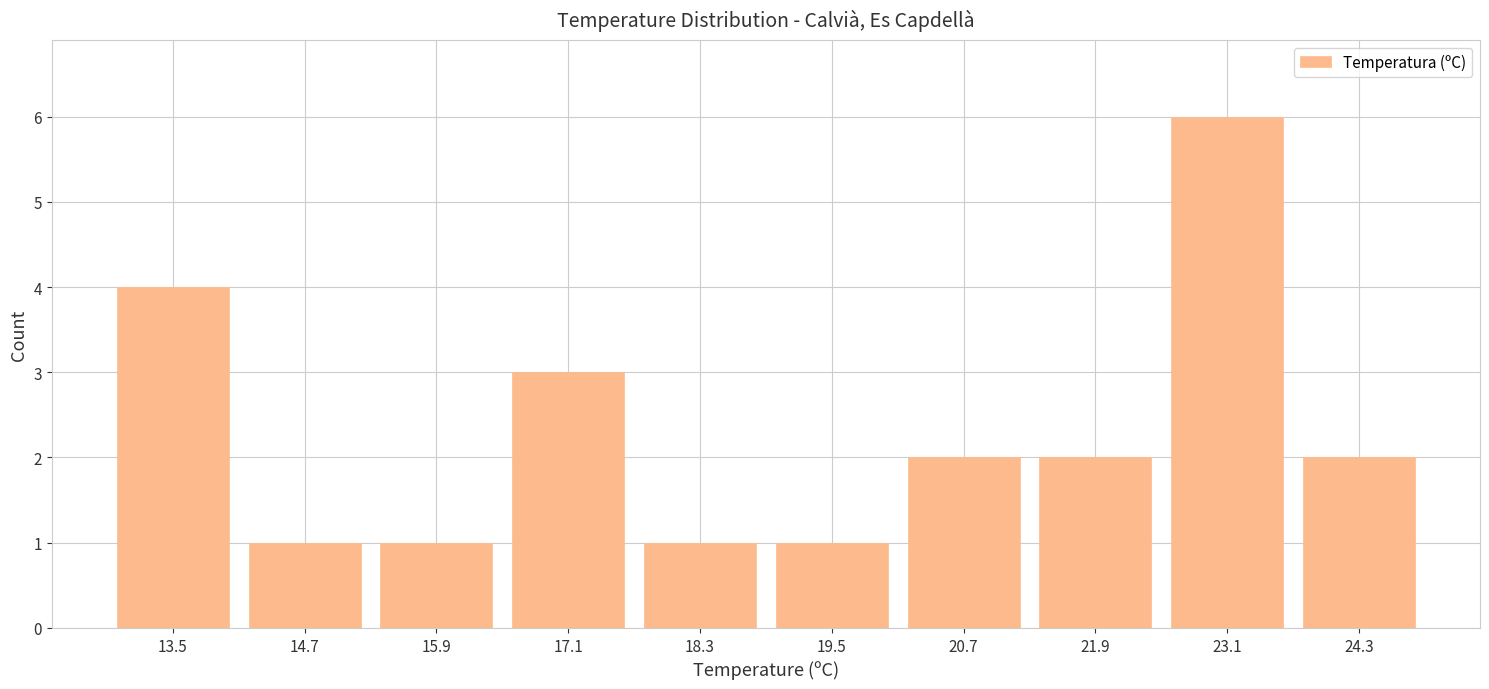

Which range on the x-axis has the tallest bar?

22.5 to 23.7